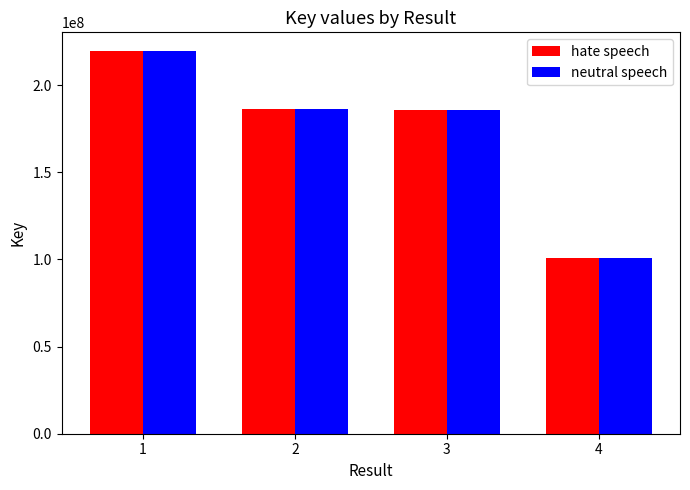

What is the value of the neutral speech bar at the 3rd from the left?

186035652